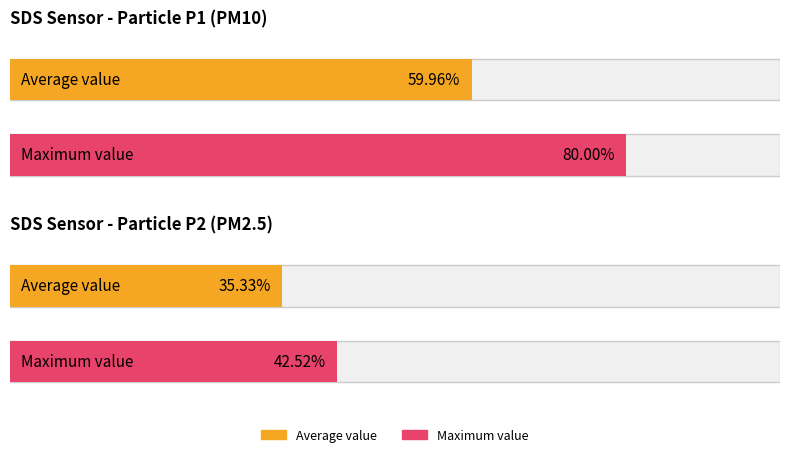

List the series in order of their peak value, lowest first.

SDS_P2, SDS_P1